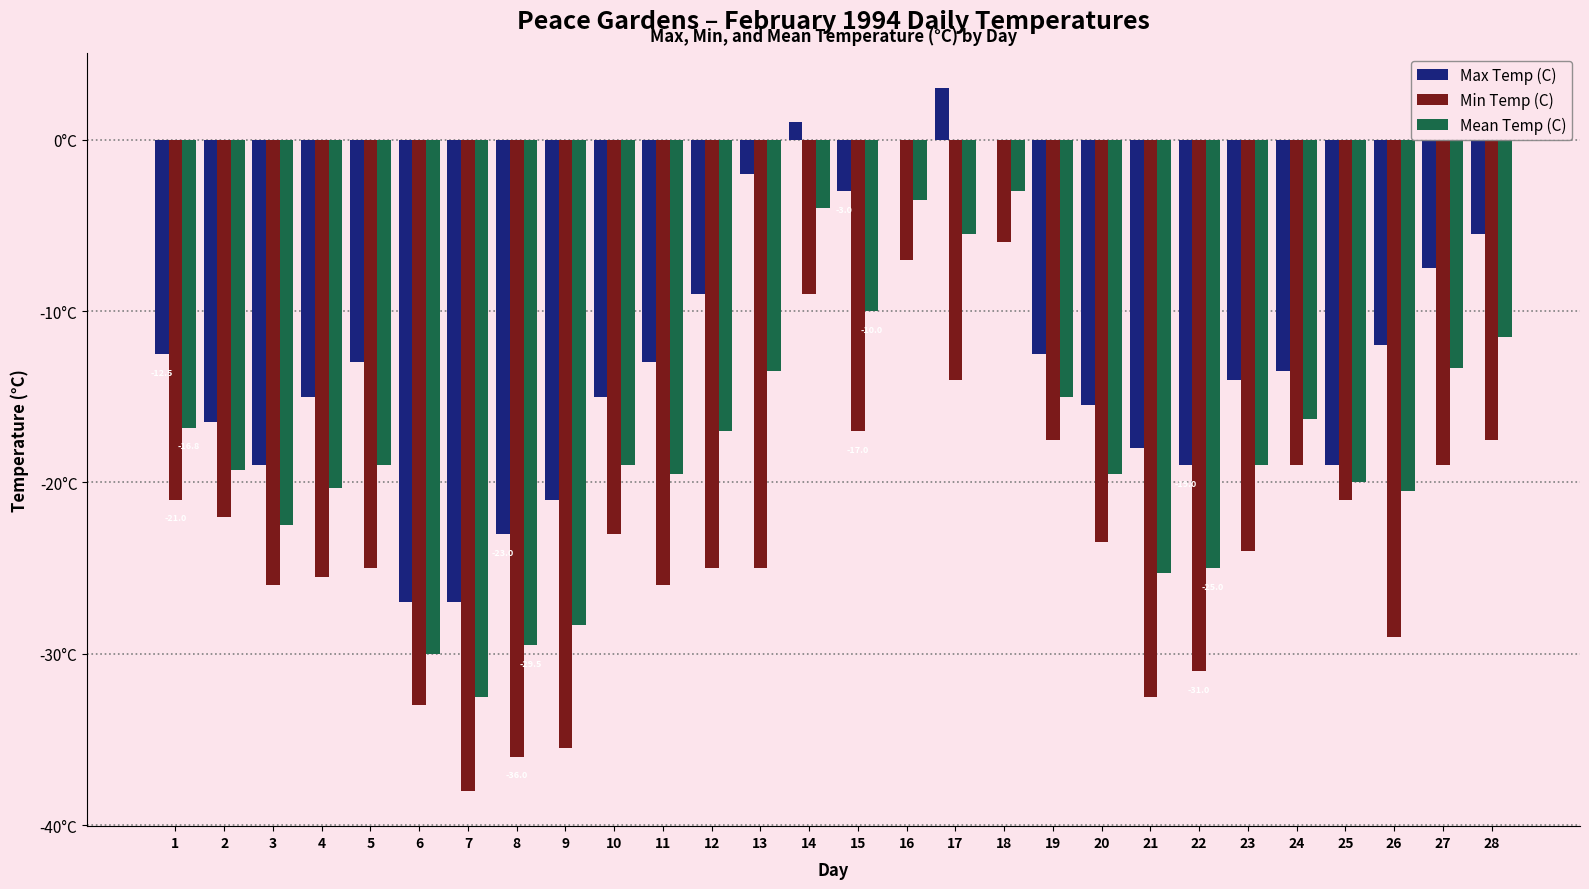

What is the value of the Mean Temp (C) bar at the 9th from the left?

-28.3